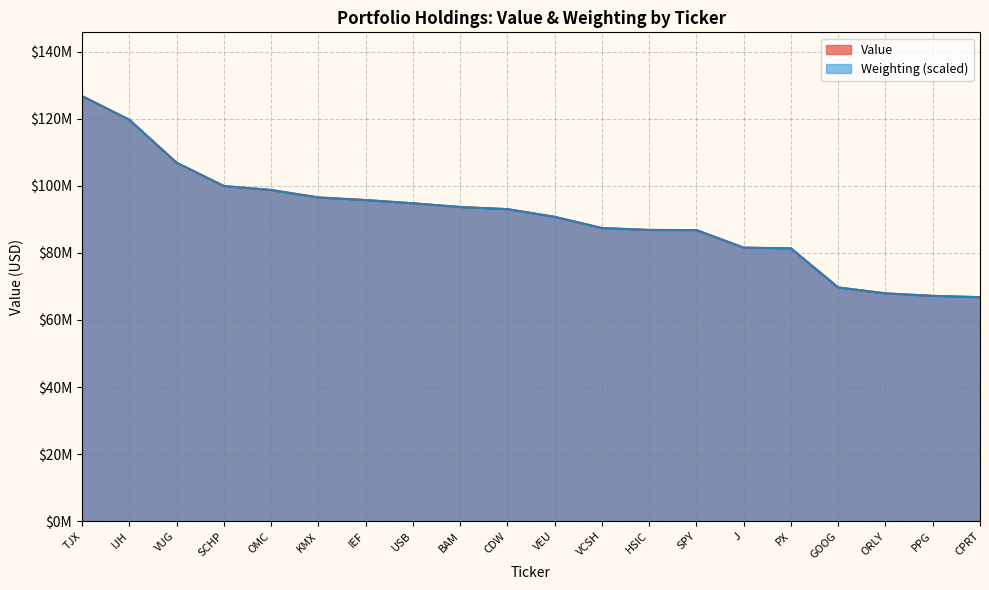

What is the value of the Value point at the 10th from the left?

93012000.0